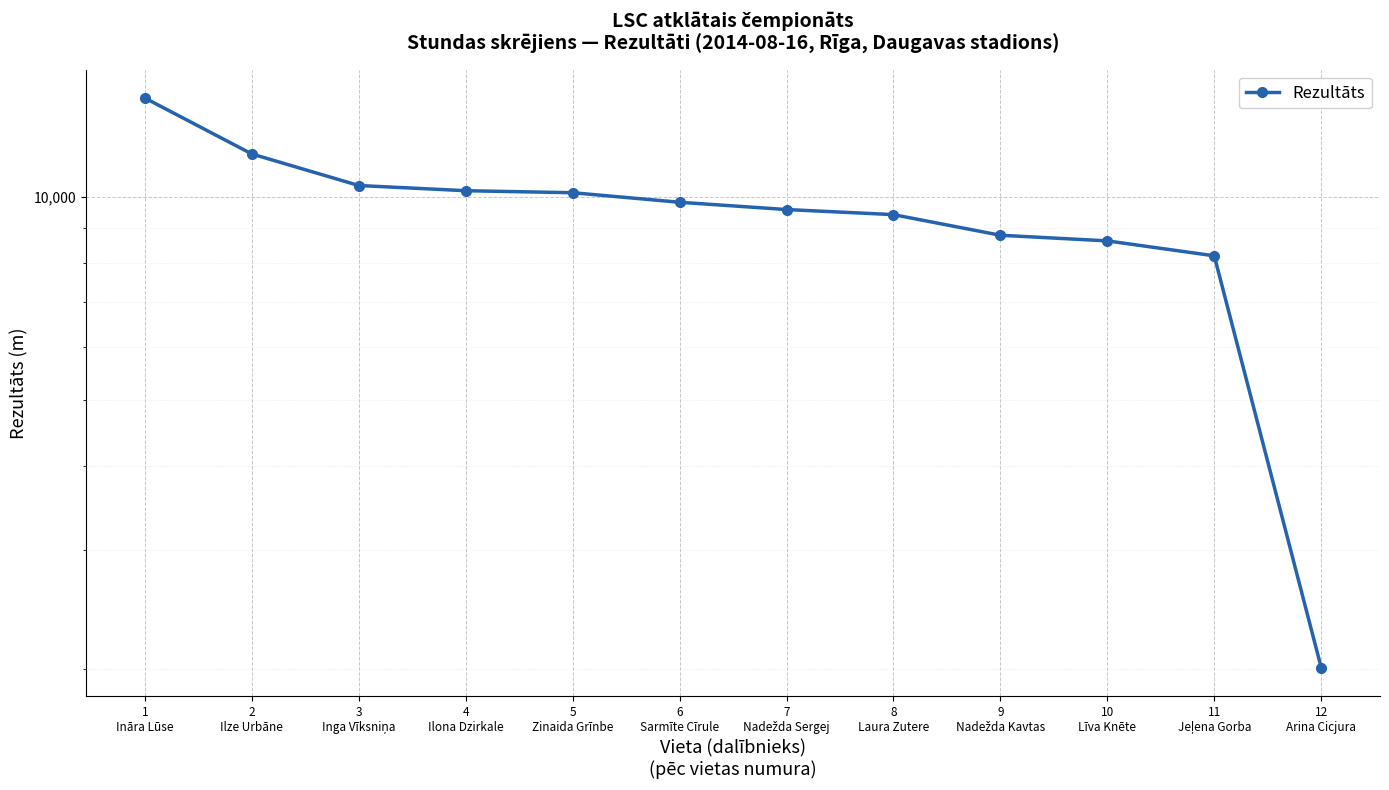

Which label corresponds to the largest value in the chart?

1
Ināra Lūse